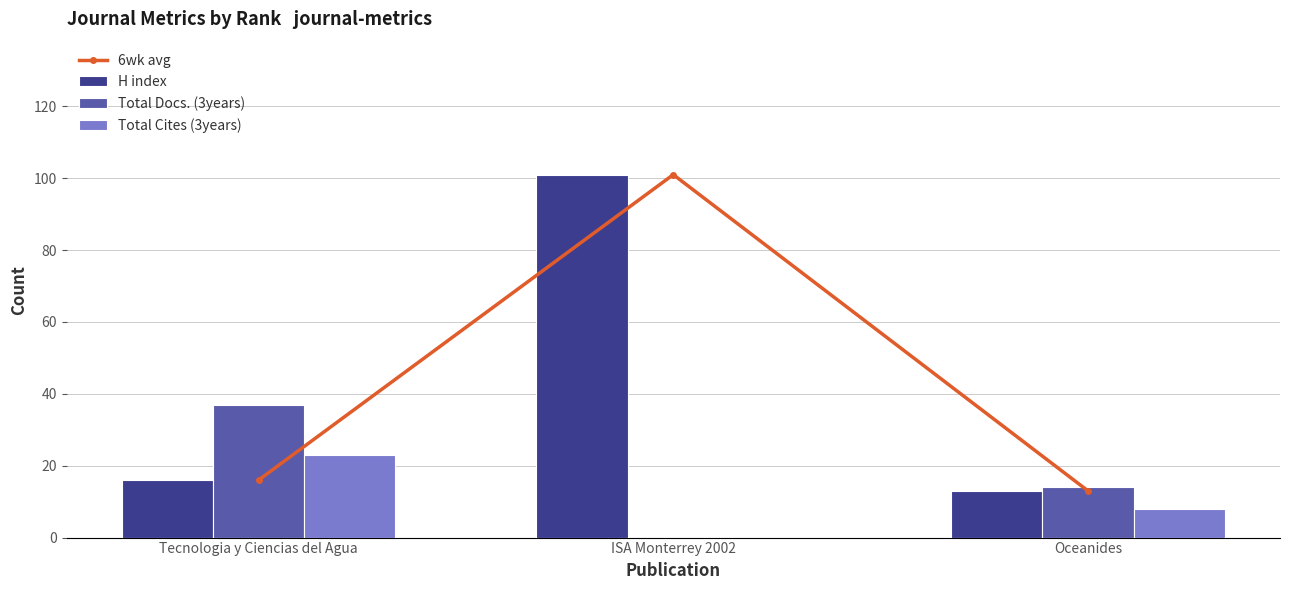

What is the value of the H index bar at the 1st from the left?

16